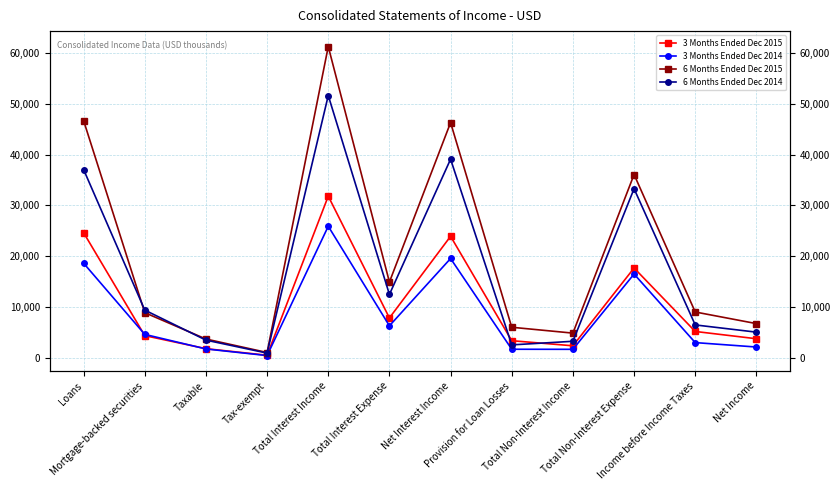

What is the label of the 5th point from the right?

Provision for Loan Losses